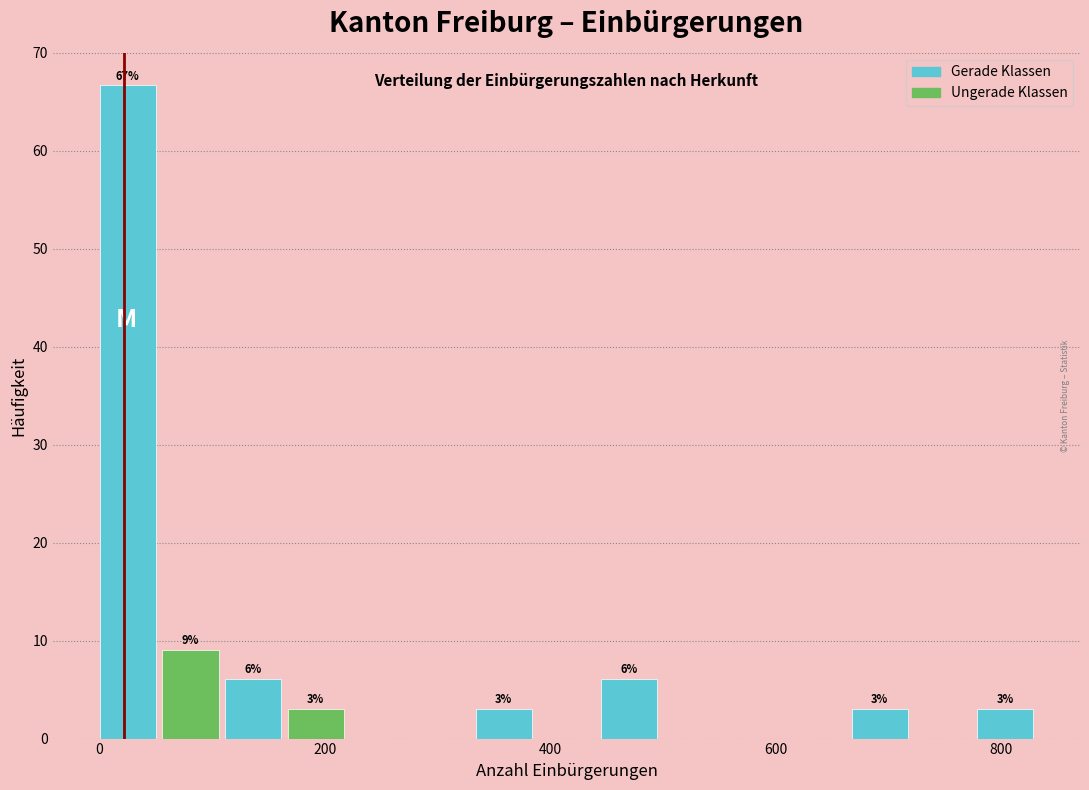

Read against the x-axis, roughly where is the centre of the tallest bar?

20